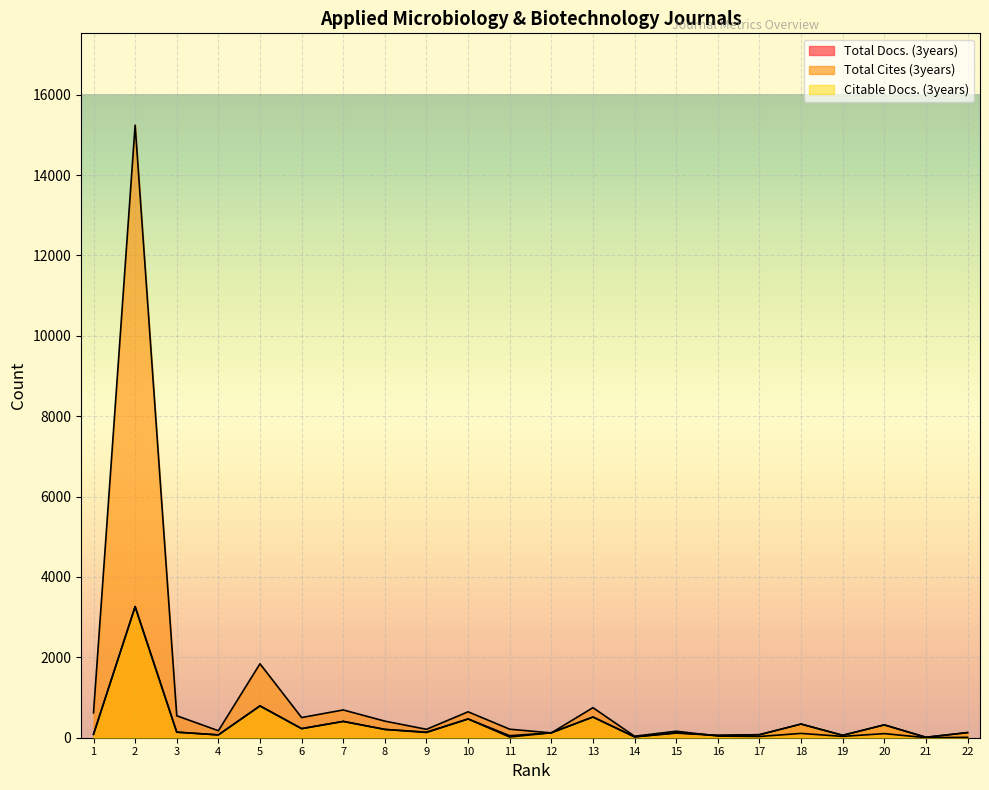

Reading left to right, transcribe all the data shown in this chart.

Total Docs. (3years): 1=89	2=3267	3=139	4=71	5=793	6=226	7=407	8=207	9=140	10=467	11=50	12=123	13=515	14=22	15=124	16=58	17=75	18=340	19=60	20=321	21=11	22=128
Total Cites (3years): 1=619	2=15241	3=547	4=174	5=1840	6=502	7=691	8=413	9=209	10=645	11=212	12=120	13=748	14=37	15=162	16=41	17=31	18=107	19=33	20=102	21=2	22=10
Citable Docs. (3years): 1=81	2=3255	3=137	4=70	5=790	6=226	7=405	8=206	9=129	10=466	11=17	12=123	13=515	14=21	15=114	16=58	17=75	18=340	19=60	20=318	21=11	22=127